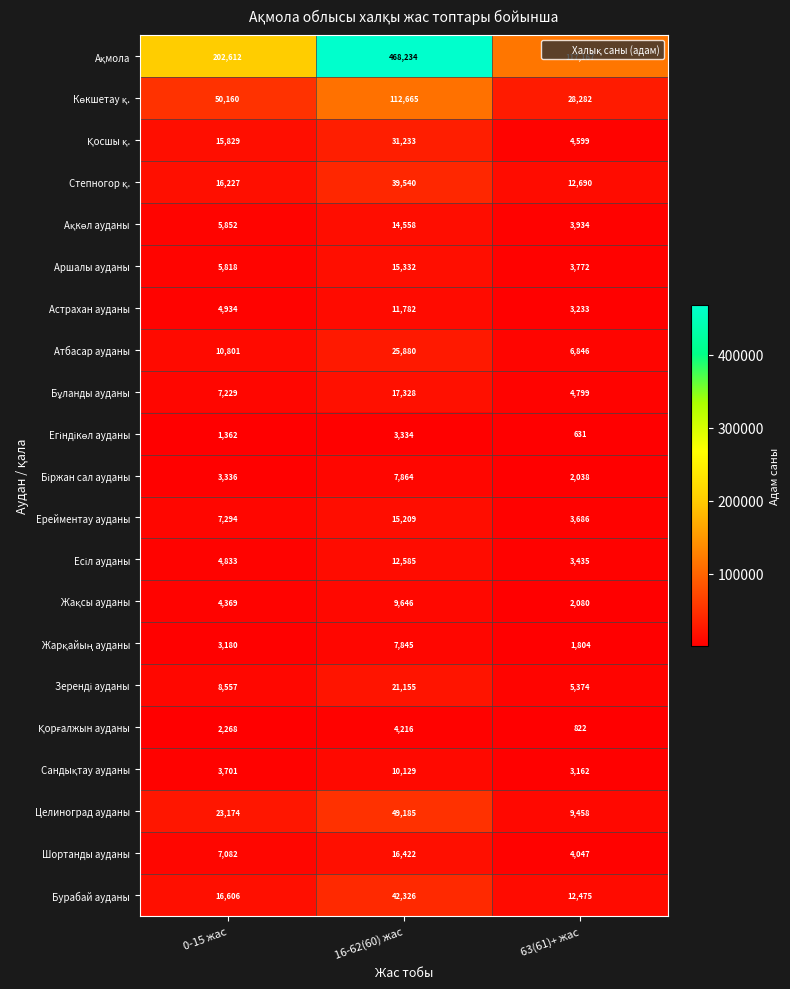

What is the spread (max minus min) of values at 0-15 жас?

201250